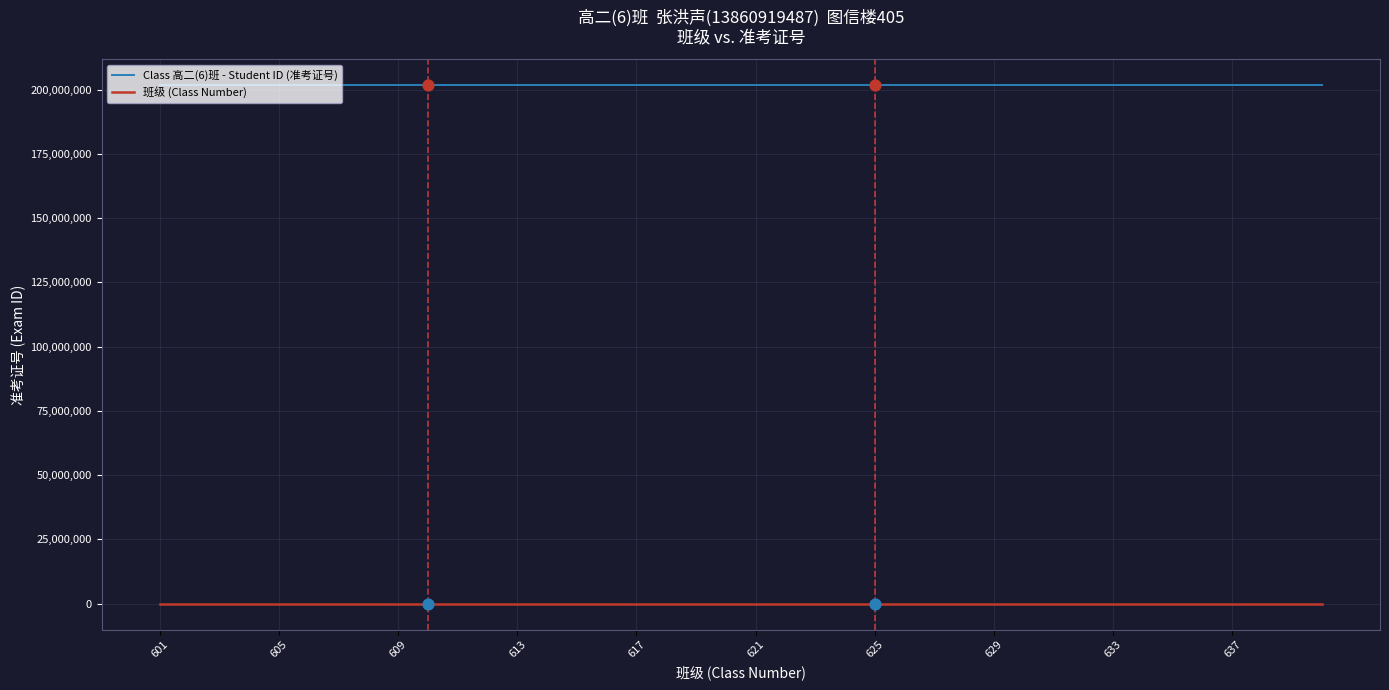

True or false: Class 高二(6)班 - Student ID (准考证号) and 班级 (Class Number) cross at least once.

False